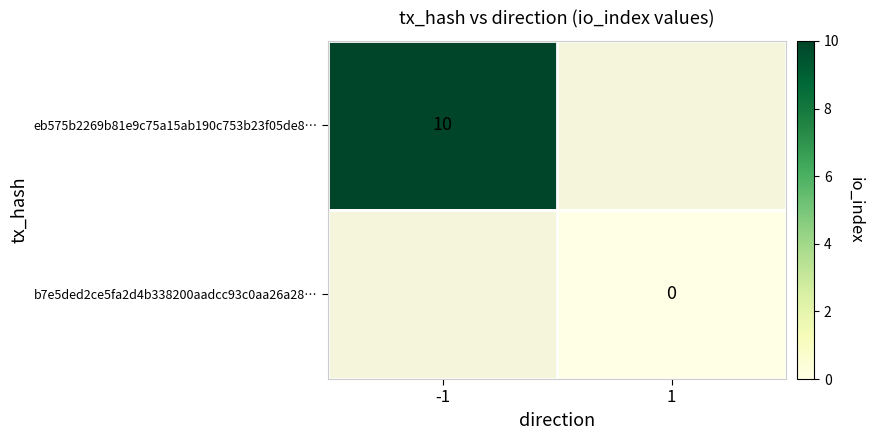

The value of eb575b2269b81e9c75a15ab190c753b23f05de8… at -1 is 4. True or false?

False